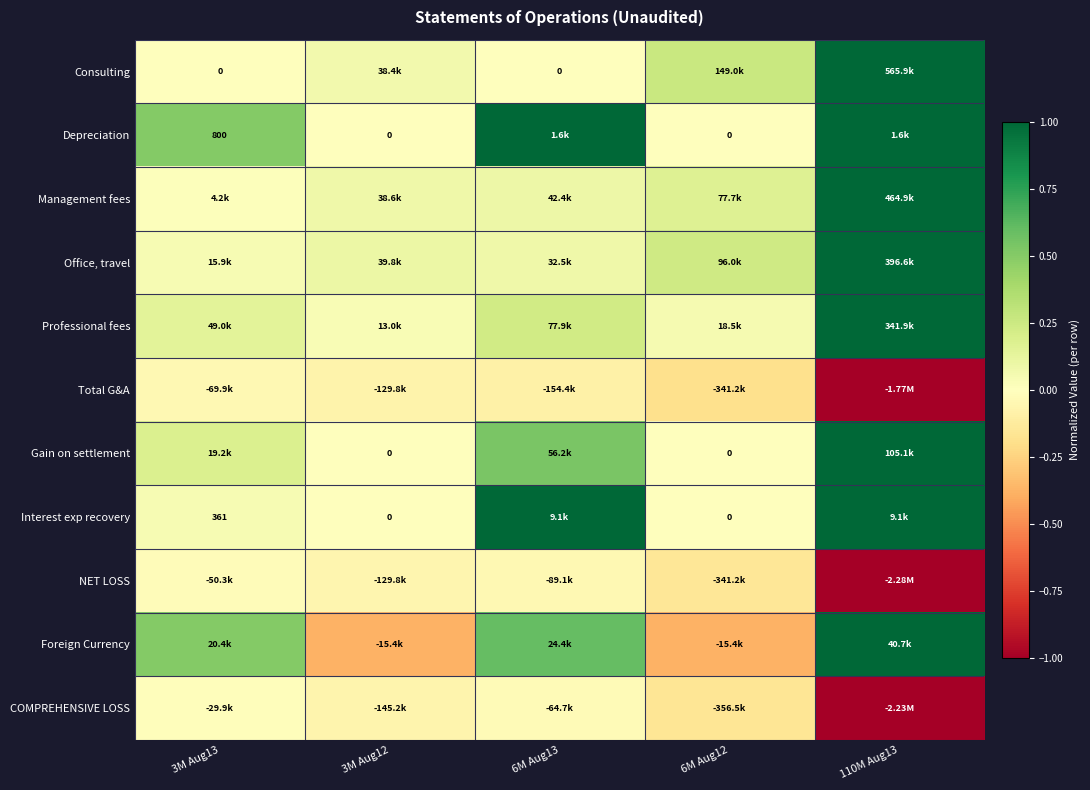

Which category has the highest value in the Depreciation series?

6M Aug13